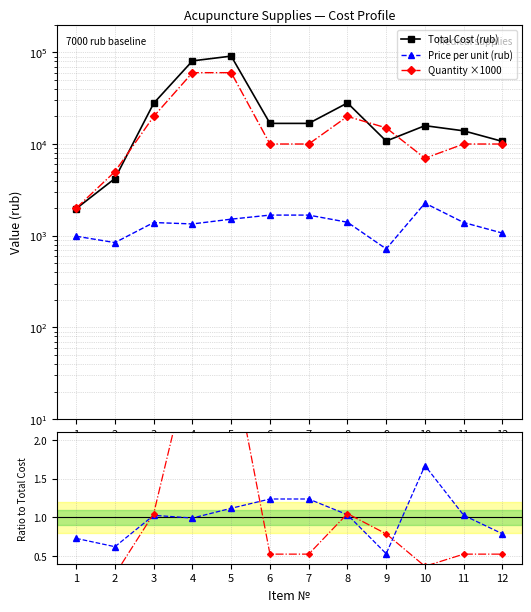

What is the difference between the maximum and minimum values in the Qty ratio series?

3.0